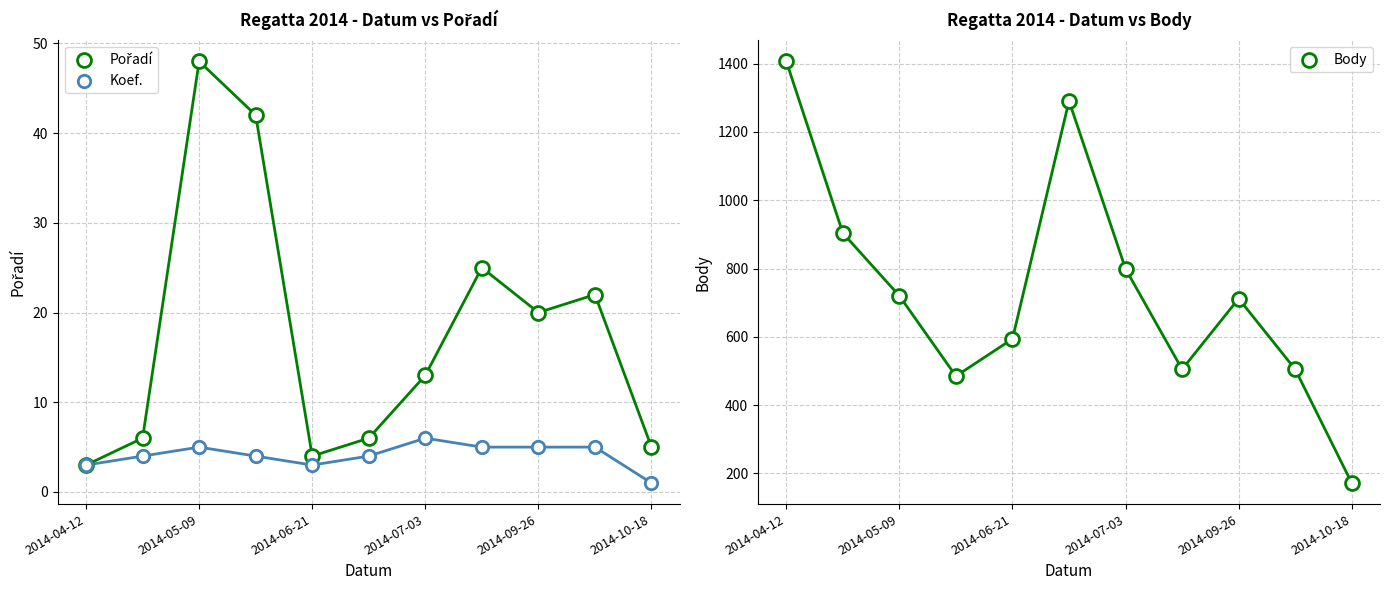

At which category is the sum across all series the highest?

2014-04-12